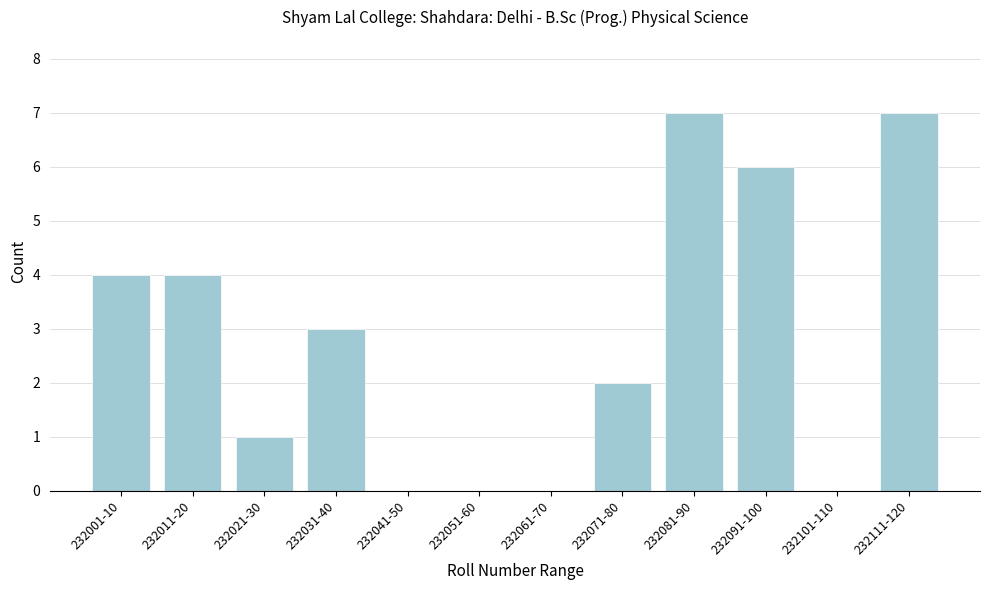

Reading left to right, extract all data points from this chart.

232001-10=4	232011-20=4	232021-30=1	232031-40=3	232041-50=0	232051-60=0	232061-70=0	232071-80=2	232081-90=7	232091-100=6	232101-110=0	232111-120=7